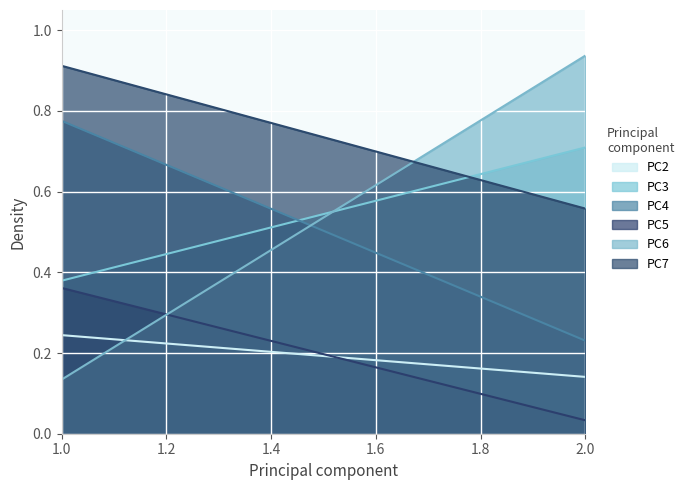

What is the average value of the PC4 series?

0.5